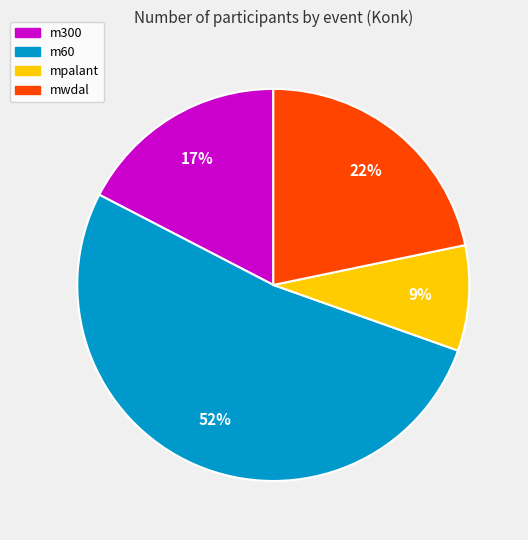

Count the number of slices in the pie.

4